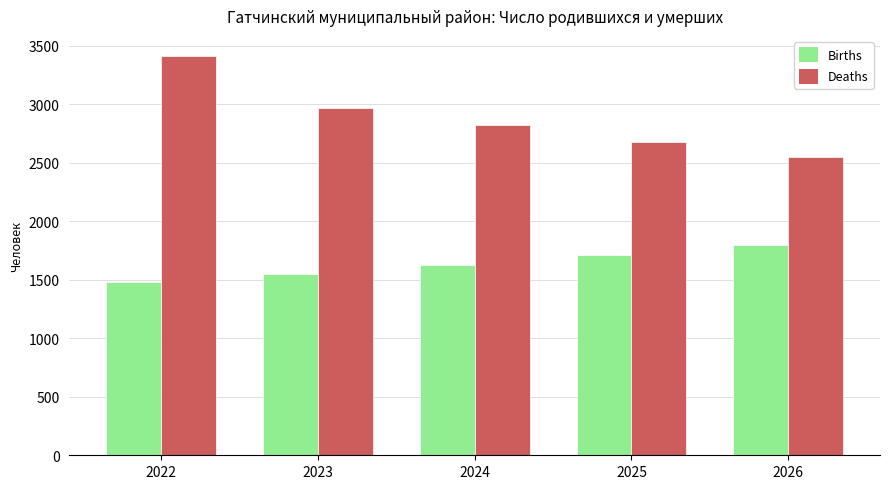

Reading right to left, what are all the values shown in this chart?

Births: 1798	1712	1630	1551	1477
Deaths: 2547	2681	2822	2970	3414